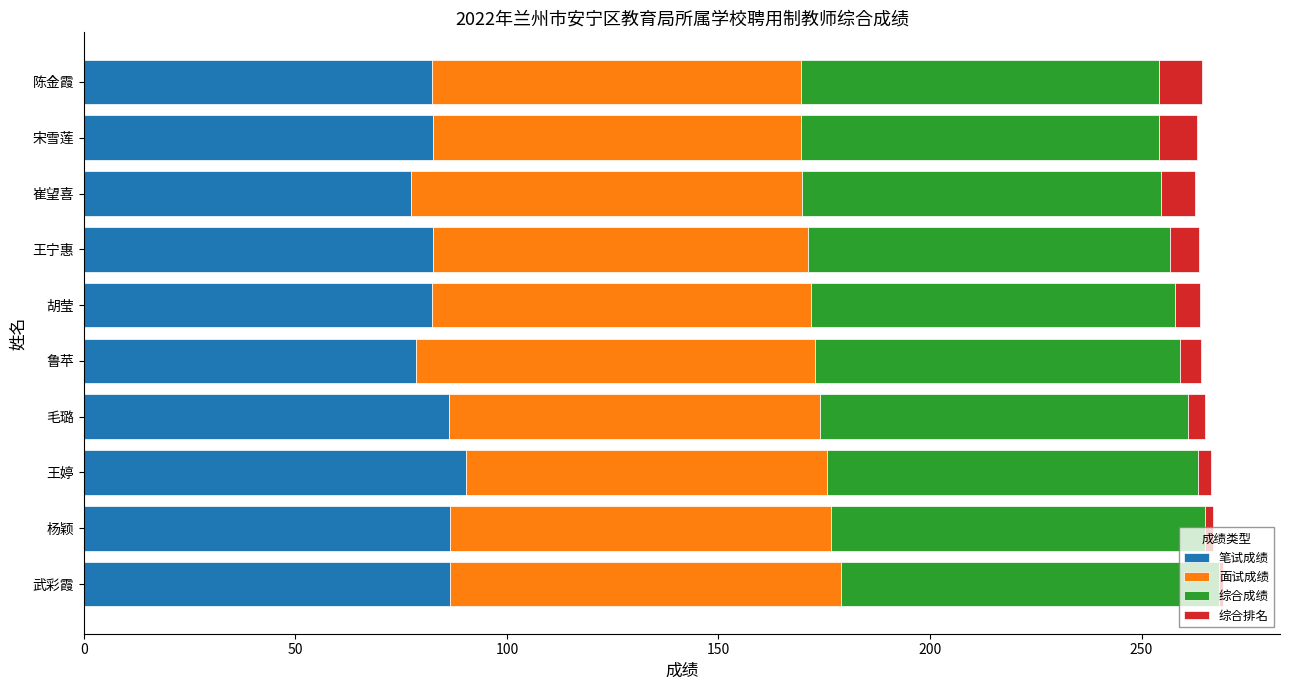

What is the lowest value of the 笔试成绩 series?

77.4